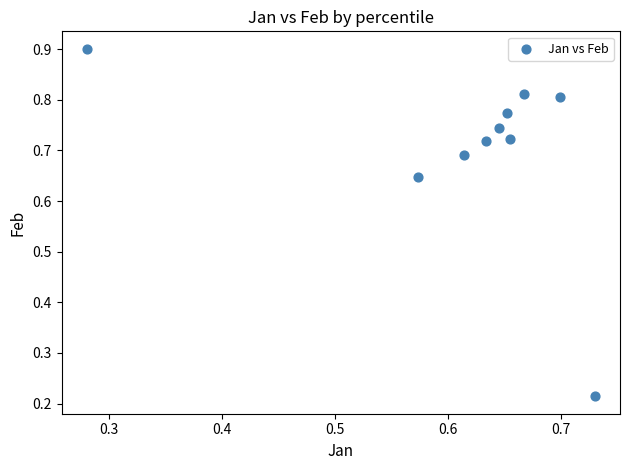

What is the range of X values (max minus min)?

0.4